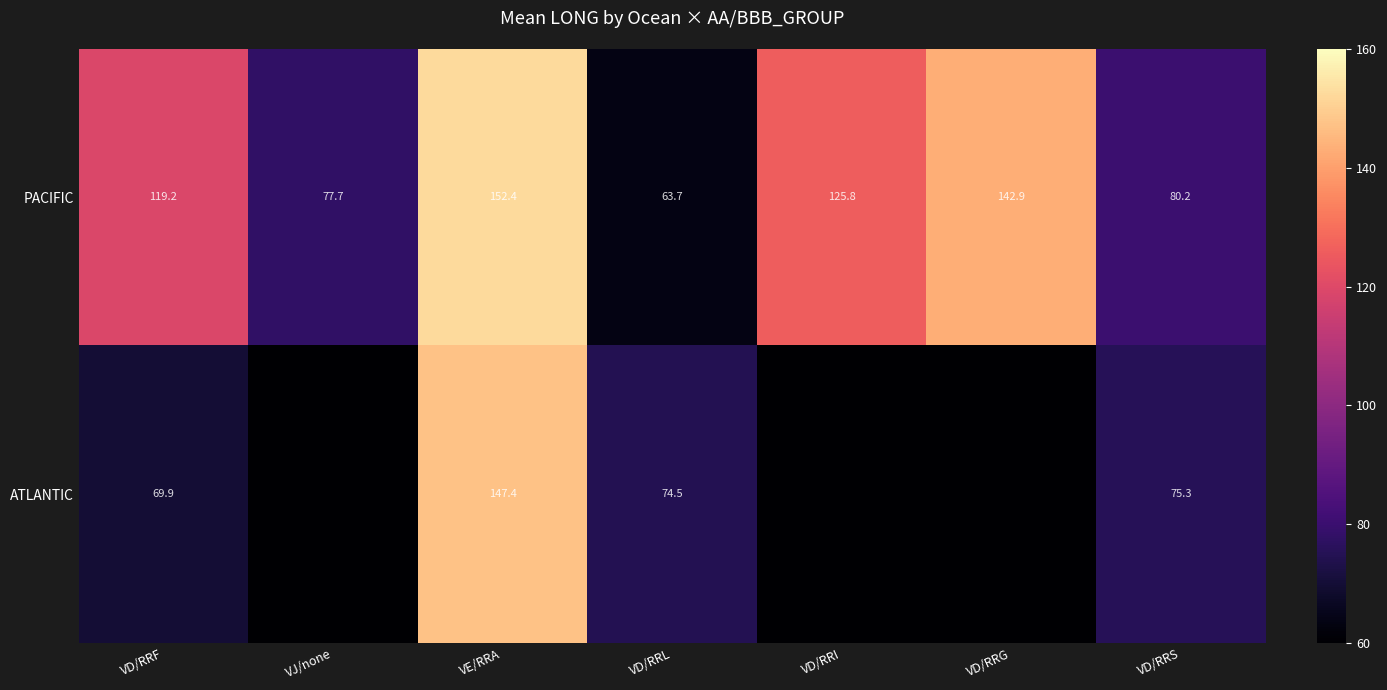

Rank the series at VD/RRL from lowest to highest value.

PACIFIC, ATLANTIC